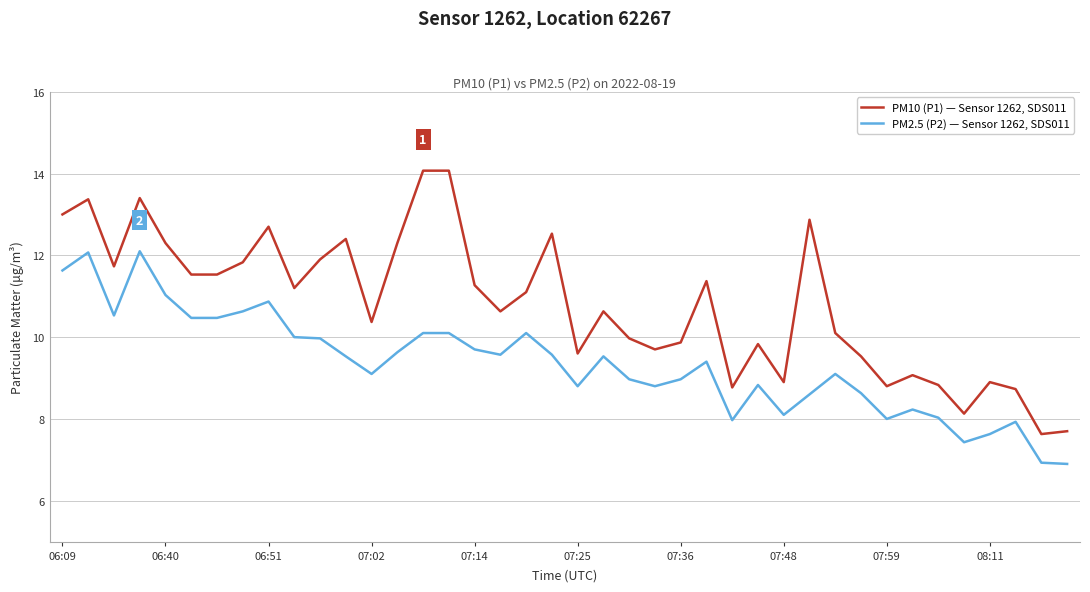

What is the greatest value displayed?

14.1